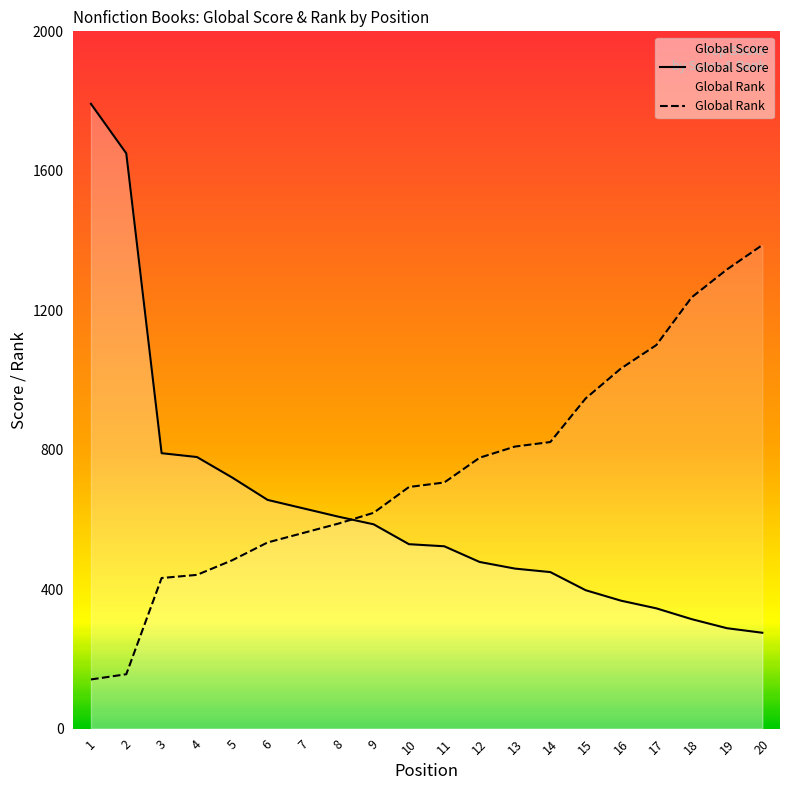

What is the maximum value shown in the chart?

1792